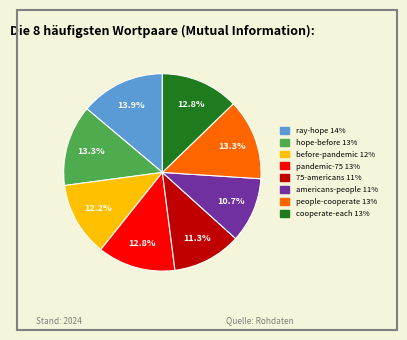

Which category has the biggest portion of the pie?

ray-hope